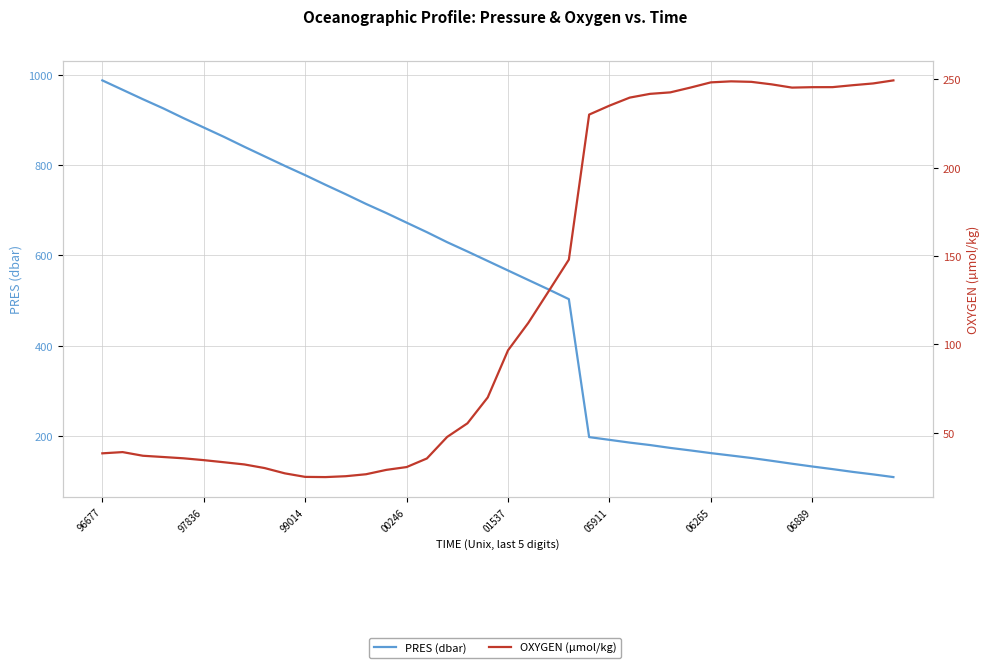

Between 99014 and 37, which is larger?

99014